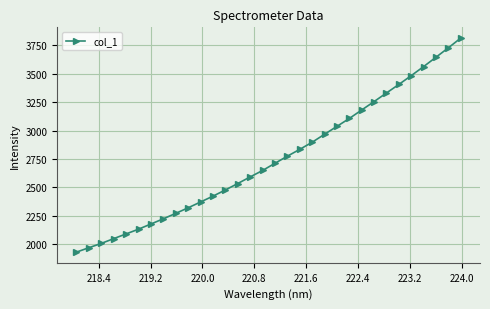

What is the greatest value displayed?

3813.2